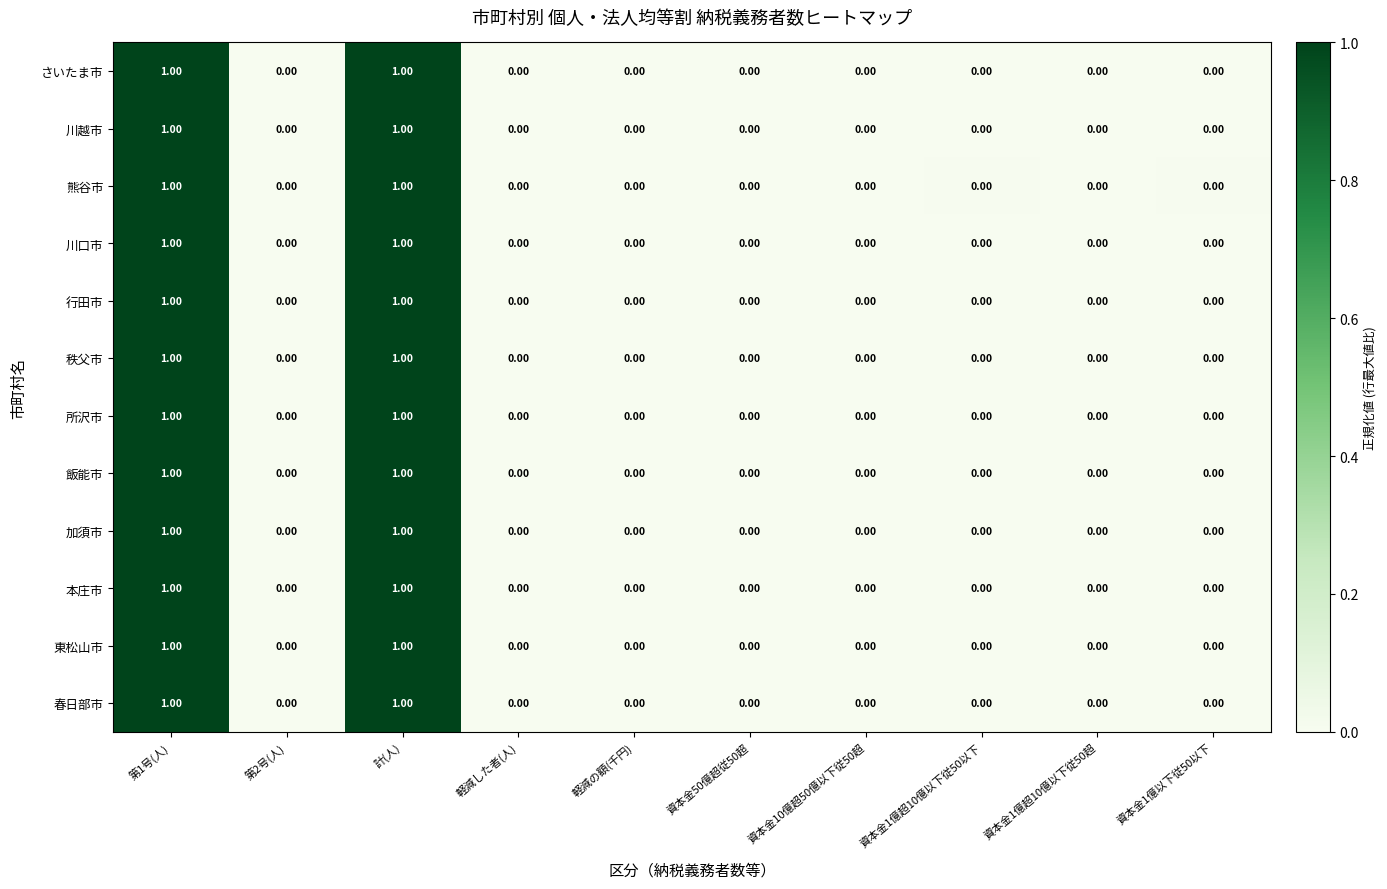

What is the total value across all series at 第1号(人)?

12